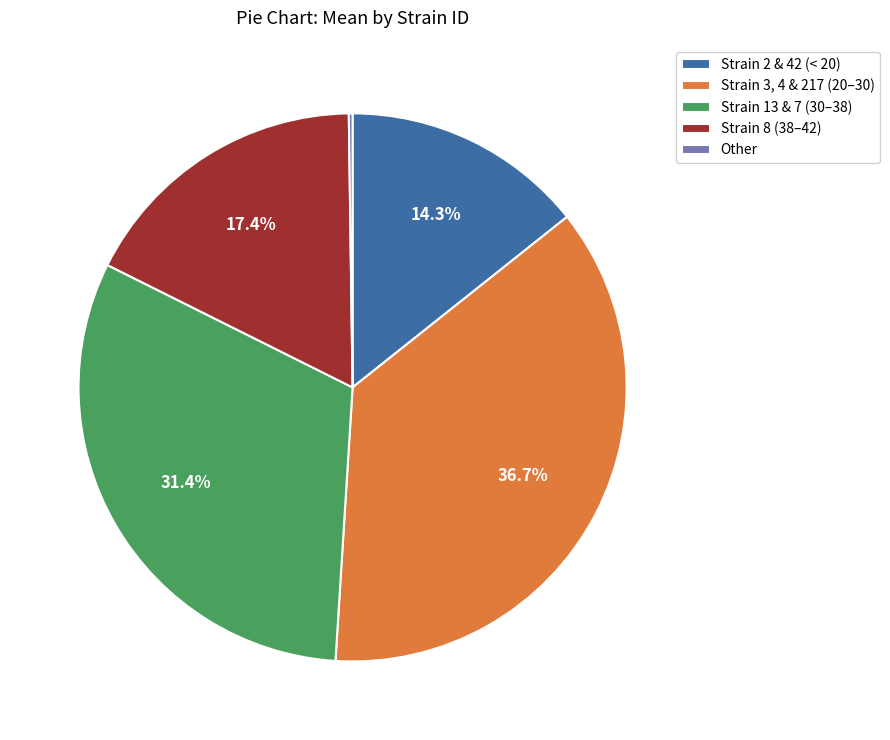

Does any single category account for the majority?

No